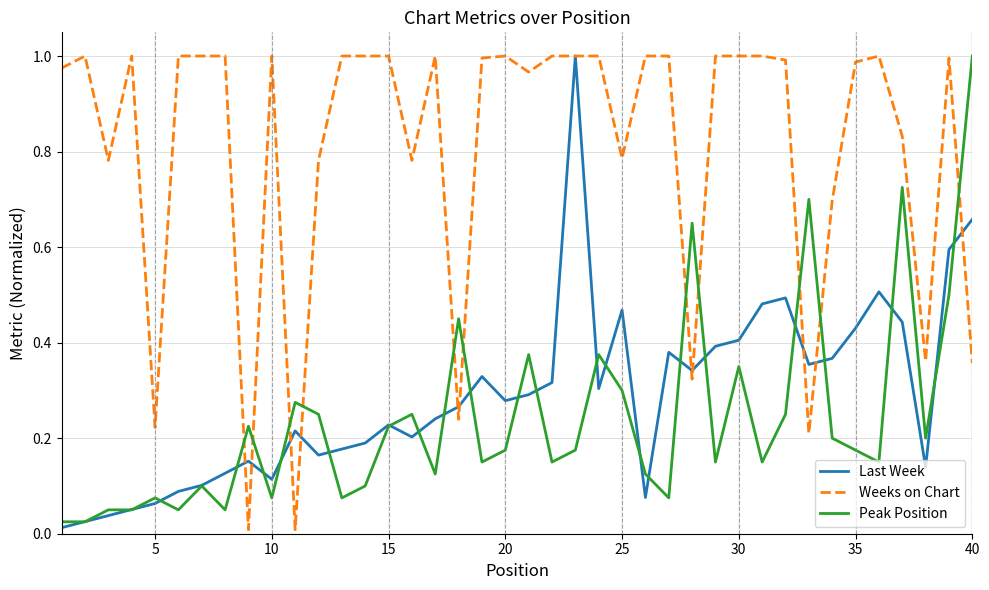

How many lines are shown in the chart?

3